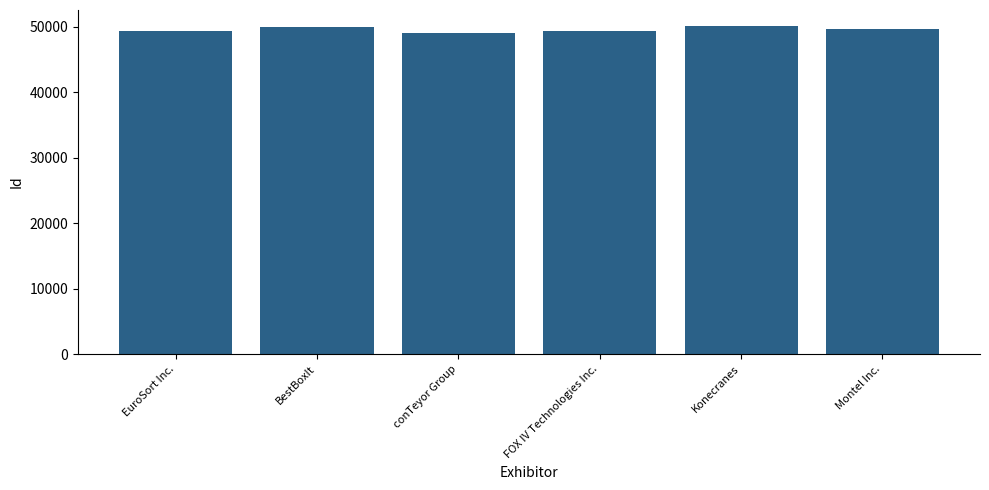

True or false: the data shows 49378 at EuroSort Inc..

True